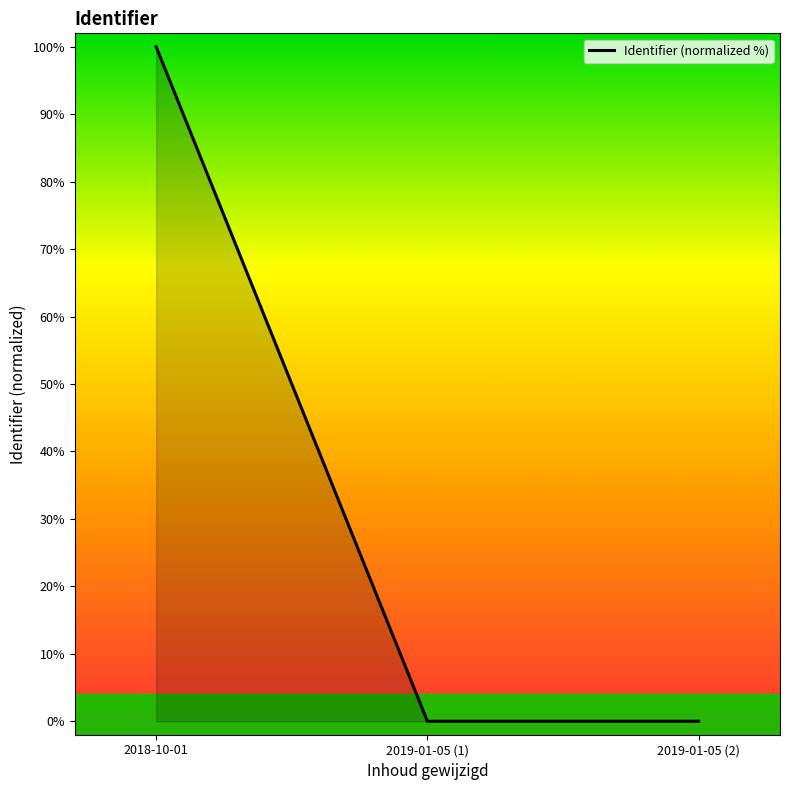

The value at 2019-01-05 (2) is 0.0. True or false?

True